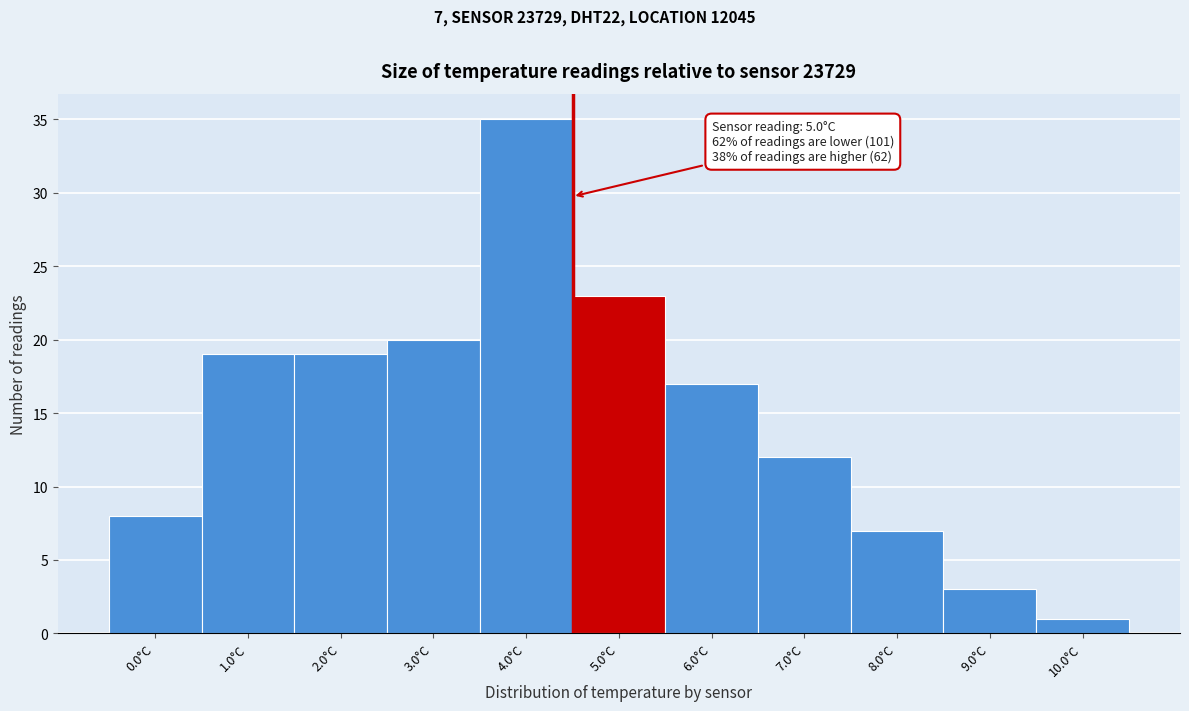

Reading left to right, transcribe all the data shown in this chart.

8	19	19	20	35	23	17	12	7	3	1